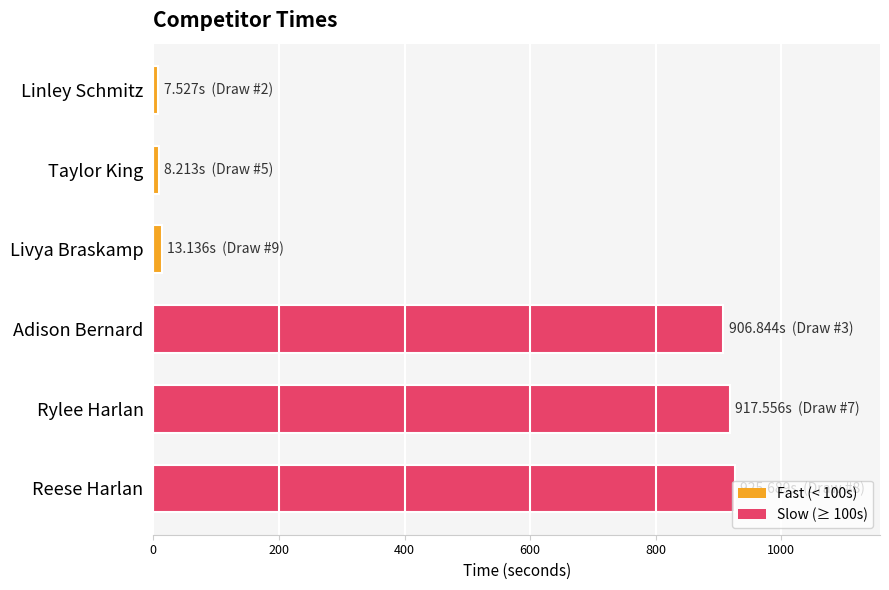

How many distinct data groups are displayed?

1